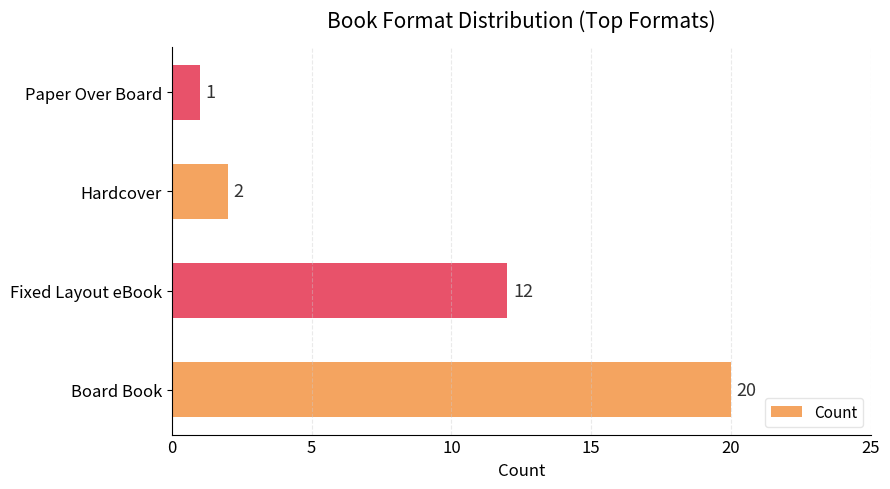

The chart shows a value of 2 at Hardcover. True or false?

True